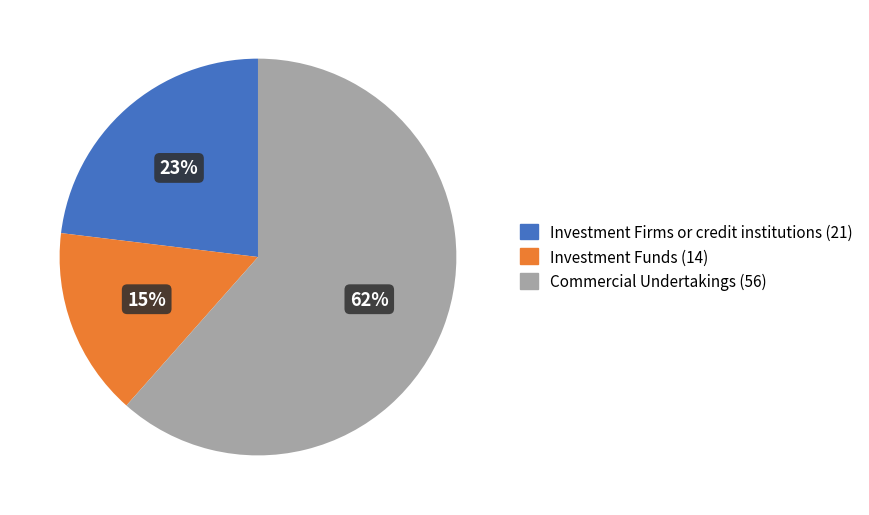

Does Investment Funds (14) represent more than half of the total?

No